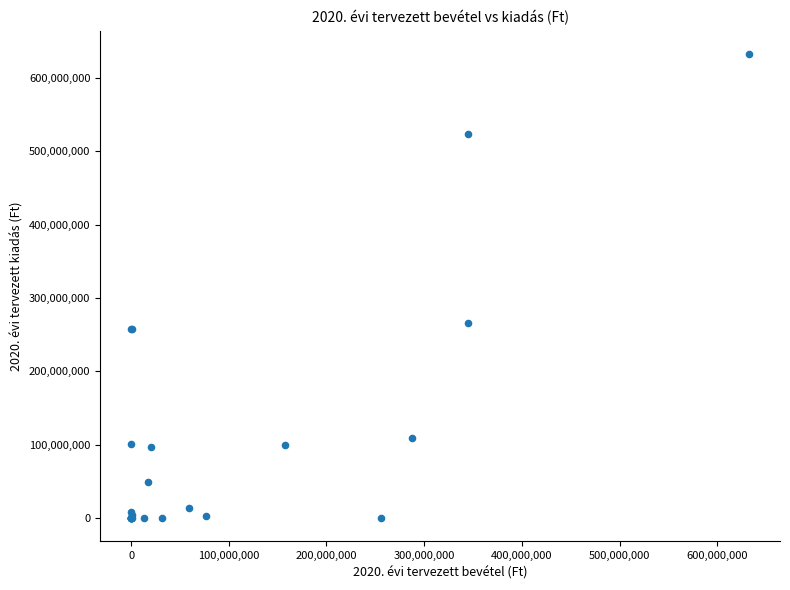

What Y value in the scatter plot is closest to 316306150?

265891282